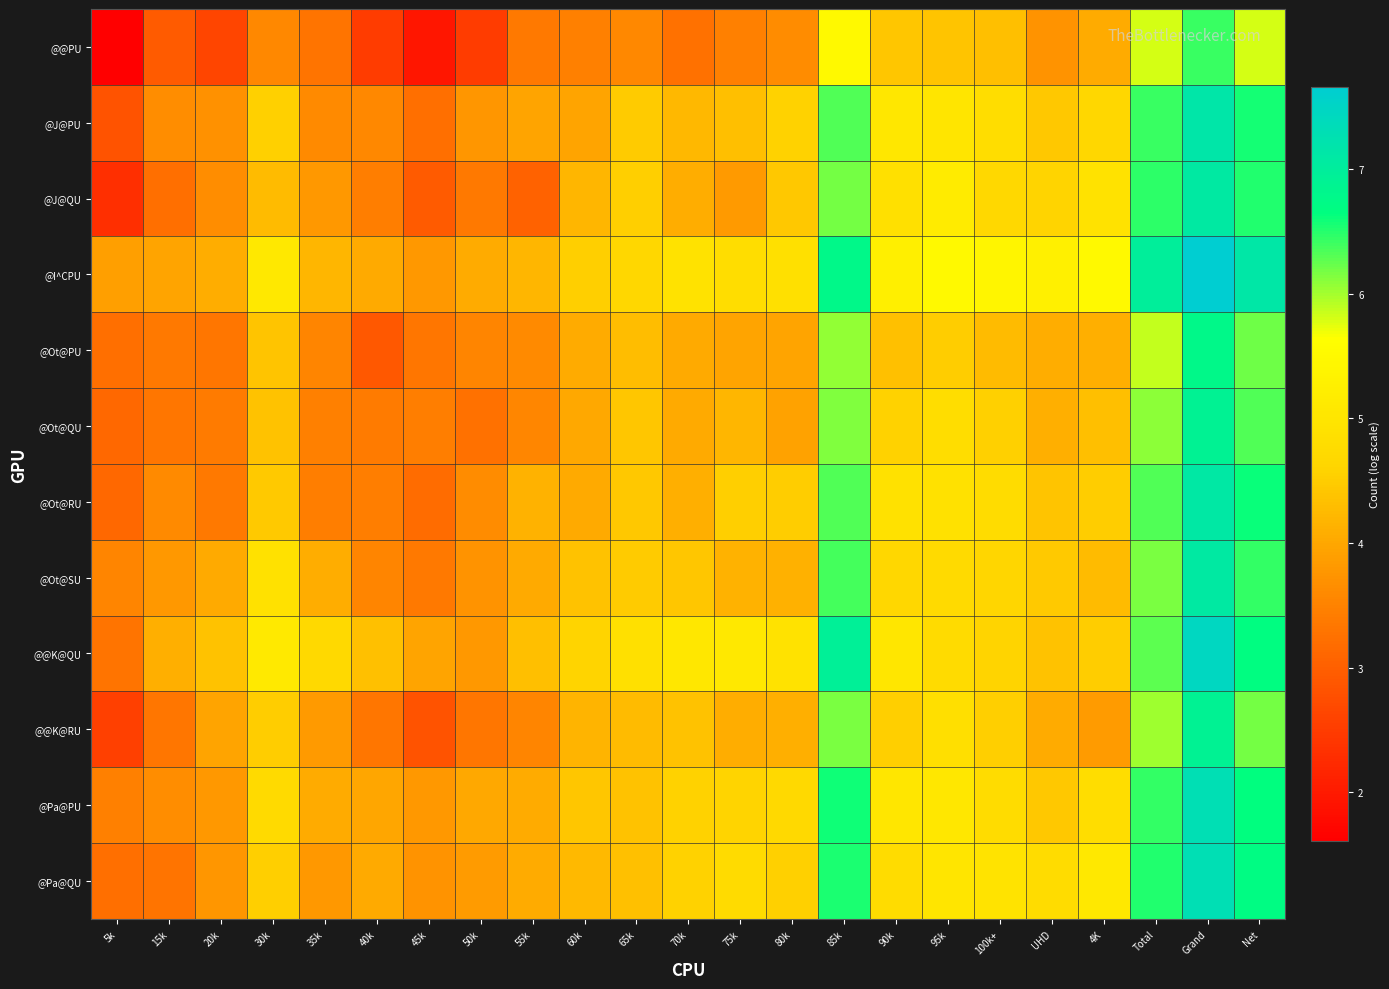

Reading left to right, transcribe all the data shown in this chart.

@@PU: 5k=1.6	15k=2.9	20k=2.6	30k=3.6	35k=3.3	40k=2.5	45k=1.9	50k=2.5	55k=3.4	60k=3.5	65k=3.6	70k=3.3	75k=3.5	80k=3.6	85k=5.5	90k=4.4	95k=4.4	100k+=4.3	UHD=3.7	4K=4.1	Total=5.8	Grand=6.4	Net=5.8
@J@PU: 5k=2.8	15k=3.7	20k=3.7	30k=4.5	35k=3.6	40k=3.6	45k=3.2	50k=3.8	55k=4.0	60k=4.0	65k=4.5	70k=4.2	75k=4.3	80k=4.6	85k=6.3	90k=5.1	95k=5.0	100k+=4.8	UHD=4.4	4K=4.7	Total=6.4	Grand=7.1	Net=6.6
@J@QU: 5k=2.3	15k=3.2	20k=3.7	30k=4.3	35k=3.8	40k=3.4	45k=2.9	50k=3.4	55k=3.0	60k=4.2	65k=4.5	70k=4.1	75k=3.8	80k=4.4	85k=6.2	90k=4.9	95k=5.2	100k+=4.7	UHD=4.6	4K=4.9	Total=6.5	Grand=7.1	Net=6.5
@I^CPU: 5k=3.9	15k=4.0	20k=4.1	30k=5.1	35k=4.2	40k=4.0	45k=3.8	50k=4.1	55k=4.2	60k=4.5	65k=4.6	70k=4.9	75k=4.8	80k=4.9	85k=6.8	90k=5.2	95k=5.5	100k+=5.4	UHD=5.3	4K=5.5	Total=7.0	Grand=7.7	Net=7.1
@Ot@PU: 5k=3.2	15k=3.4	20k=3.3	30k=4.4	35k=3.5	40k=2.9	45k=3.3	50k=3.5	55k=3.6	60k=4.1	65k=4.3	70k=4.0	75k=4.0	80k=4.0	85k=6.1	90k=4.3	95k=4.5	100k+=4.3	UHD=4.1	4K=4.1	Total=5.9	Grand=6.8	Net=6.2
@Ot@QU: 5k=3.1	15k=3.3	20k=3.4	30k=4.4	35k=3.5	40k=3.4	45k=3.4	50k=3.3	55k=3.6	60k=4.0	65k=4.4	70k=4.0	75k=4.2	80k=3.9	85k=6.1	90k=4.6	95k=4.8	100k+=4.6	UHD=4.1	4K=4.3	Total=6.1	Grand=6.9	Net=6.3
@Ot@RU: 5k=3.1	15k=3.6	20k=3.4	30k=4.5	35k=3.4	40k=3.4	45k=3.2	50k=3.6	55k=4.2	60k=4.0	65k=4.4	70k=4.1	75k=4.5	80k=4.5	85k=6.3	90k=4.9	95k=4.9	100k+=4.8	UHD=4.4	4K=4.5	Total=6.3	Grand=7.1	Net=6.6
@Ot@SU: 5k=3.5	15k=3.8	20k=4.0	30k=4.9	35k=4.1	40k=3.5	45k=3.4	50k=3.7	55k=4.0	60k=4.4	65k=4.5	70k=4.4	75k=4.1	80k=4.1	85k=6.4	90k=4.6	95k=4.7	100k+=4.6	UHD=4.5	4K=4.3	Total=6.2	Grand=7.1	Net=6.4
@@K@QU: 5k=3.3	15k=4.1	20k=4.4	30k=5.1	35k=4.7	40k=4.3	45k=4.0	50k=3.8	55k=4.3	60k=4.6	65k=4.9	70k=5.1	75k=5.1	80k=4.9	85k=6.9	90k=5.0	95k=4.7	100k+=4.6	UHD=4.4	4K=4.5	Total=6.3	Grand=7.5	Net=6.7
@@K@RU: 5k=2.6	15k=3.3	20k=4.0	30k=4.5	35k=3.8	40k=3.3	45k=2.8	50k=3.3	55k=3.5	60k=4.2	65k=4.3	70k=4.4	75k=4.1	80k=4.1	85k=6.2	90k=4.5	95k=4.8	100k+=4.5	UHD=4.1	4K=3.9	Total=6.0	Grand=6.9	Net=6.2
@Pa@PU: 5k=3.5	15k=3.7	20k=3.8	30k=4.7	35k=4.1	40k=4.0	45k=3.8	50k=4.0	55k=4.1	60k=4.4	65k=4.4	70k=4.6	75k=4.6	80k=4.7	85k=6.6	90k=5.0	95k=5.1	100k+=4.8	UHD=4.4	4K=4.8	Total=6.4	Grand=7.3	Net=6.7
@Pa@QU: 5k=3.2	15k=3.3	20k=3.8	30k=4.5	35k=3.8	40k=4.0	45k=3.7	50k=3.9	55k=4.1	60k=4.2	65k=4.3	70k=4.6	75k=4.7	80k=4.5	85k=6.5	90k=4.8	95k=5.0	100k+=5.0	UHD=4.8	4K=5.1	Total=6.5	Grand=7.3	Net=6.7